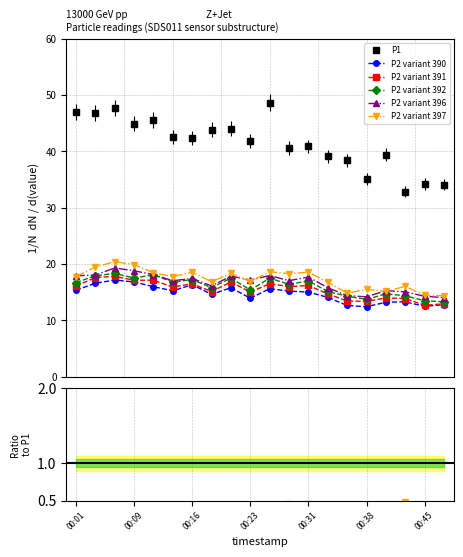

How many lines are shown in the chart?

6